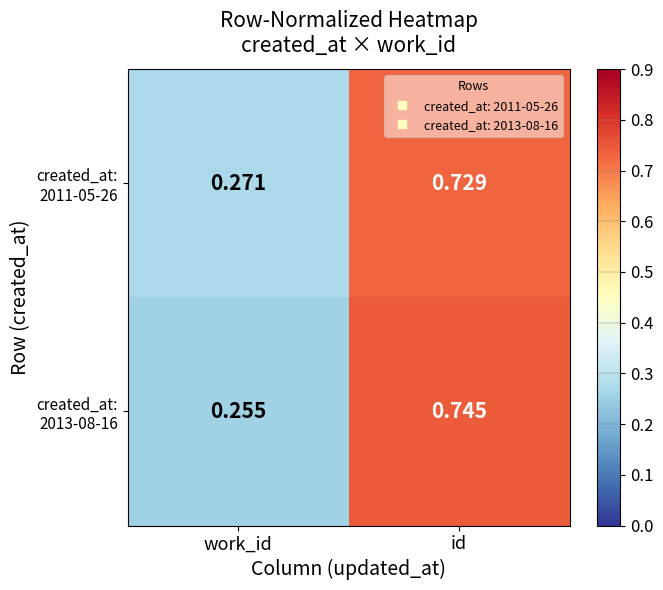

What is the total value across all series at work_id?

0.5